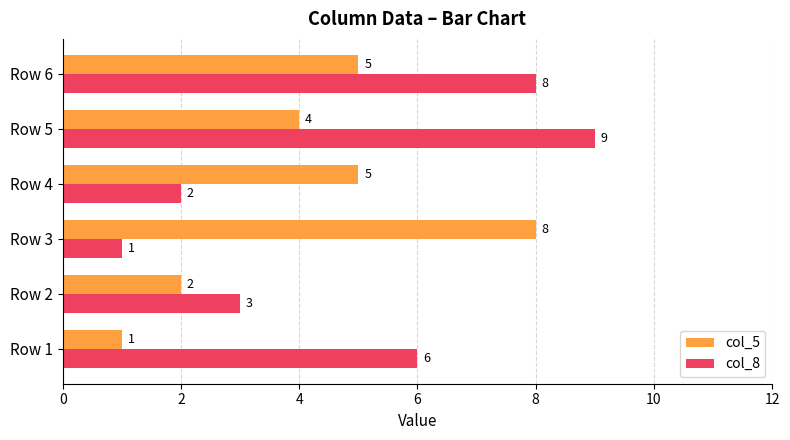

How many col_5 values are between 2 and 5?

4